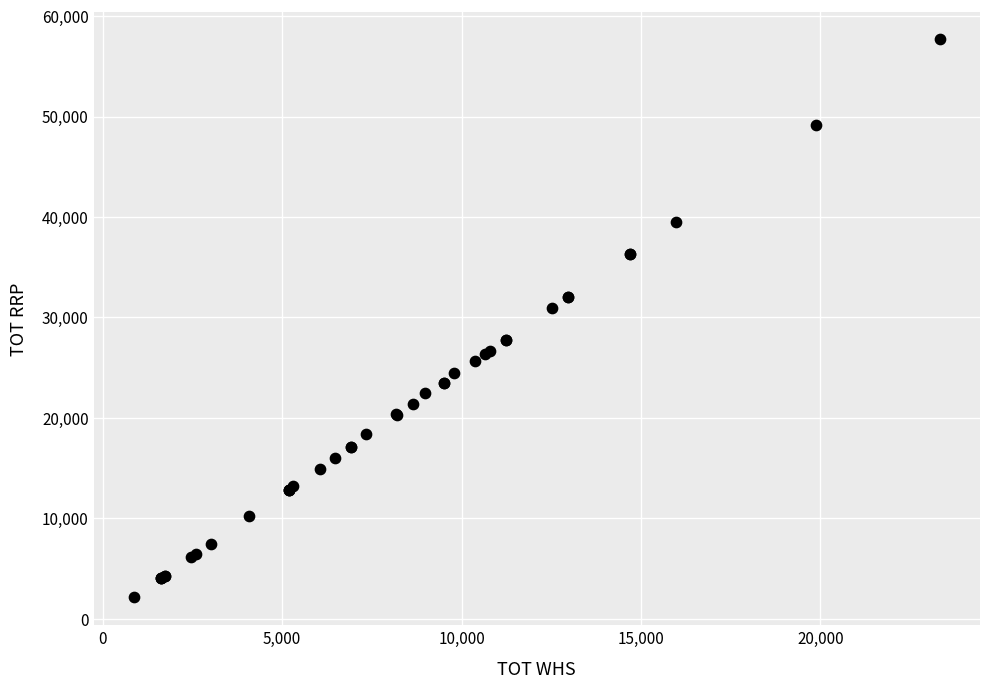

What Y value in the scatter plot is closest to 29904?

30972